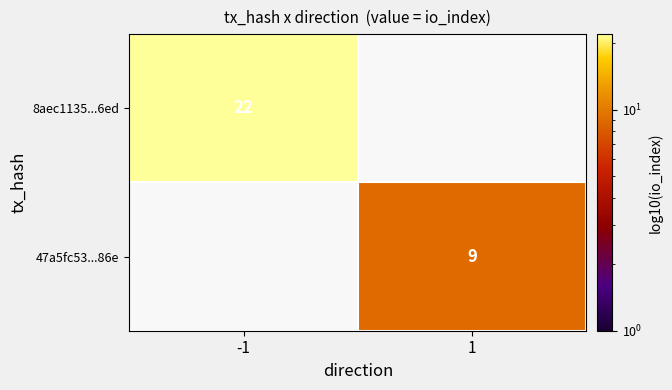

Is it true that 47a5fc53...86e equals 12 at 1?

False